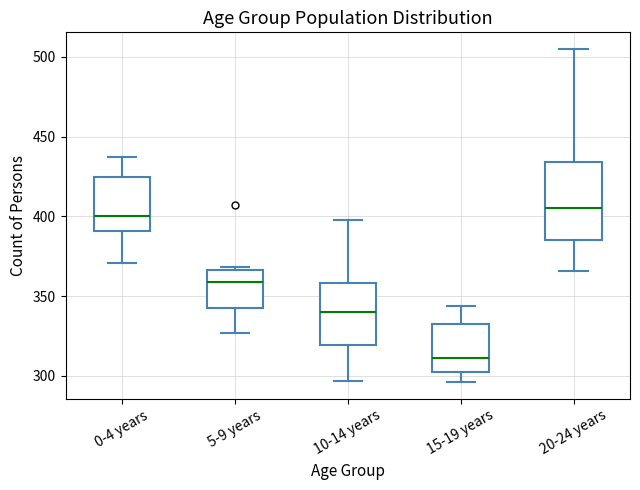

Reading left to right, transcribe this box plot: for each box, give where its median line is, the range the box spans, and where its two whiskers end, as read against the y-axis. The values are not printed on the chart, so give them approximately, as read against the axis.

0-4 years: median 400, box 390 to 425, whiskers 370 to 435
5-9 years: median 360, box 345 to 365, whiskers 325 to 370
10-14 years: median 340, box 320 to 360, whiskers 295 to 400
15-19 years: median 310, box 300 to 335, whiskers 295 to 345
20-24 years: median 405, box 385 to 435, whiskers 365 to 505